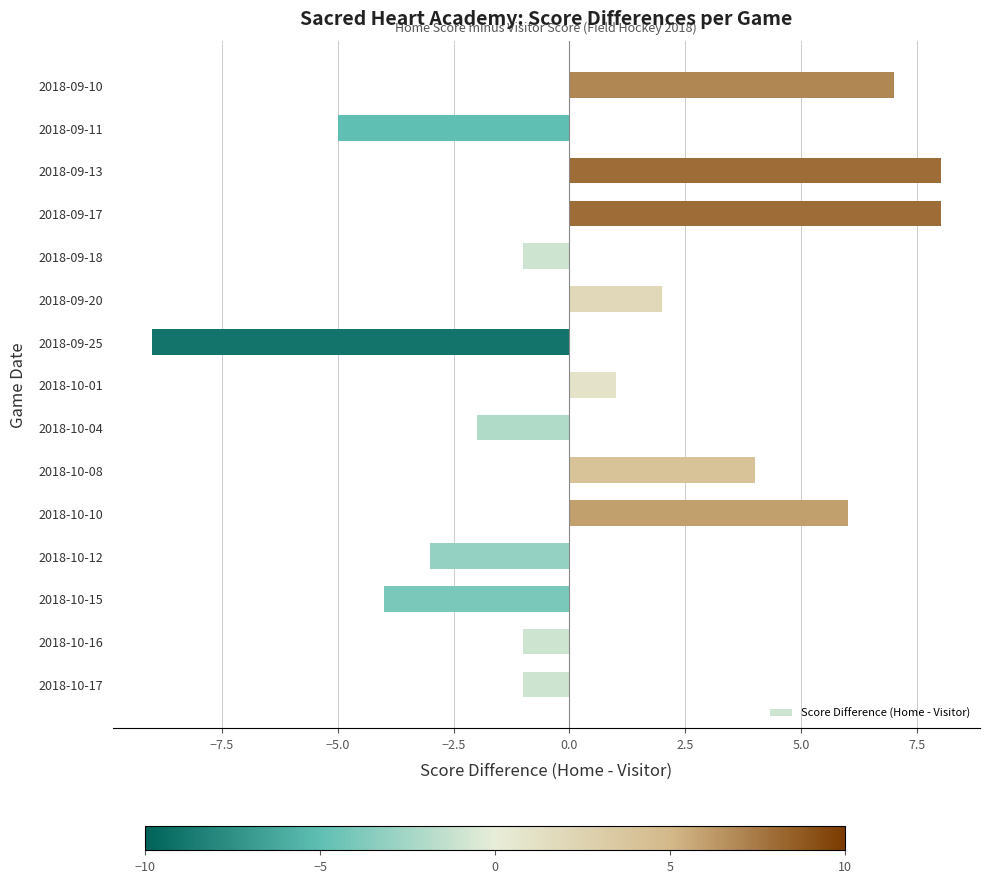

The chart shows a value of 2 at 2018-09-20. True or false?

True